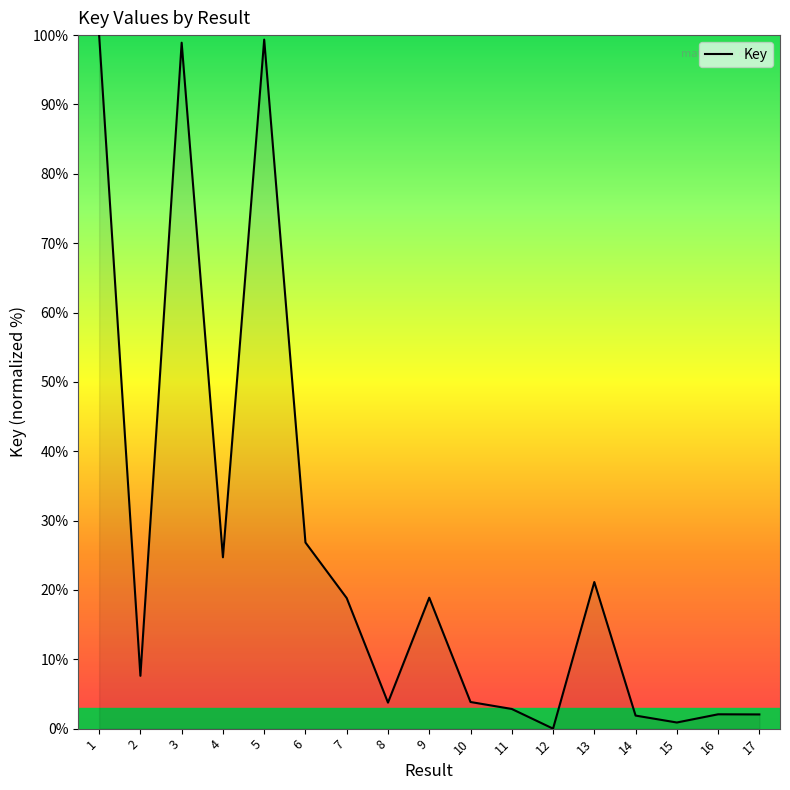

The value at 17 is 2.0. True or false?

True